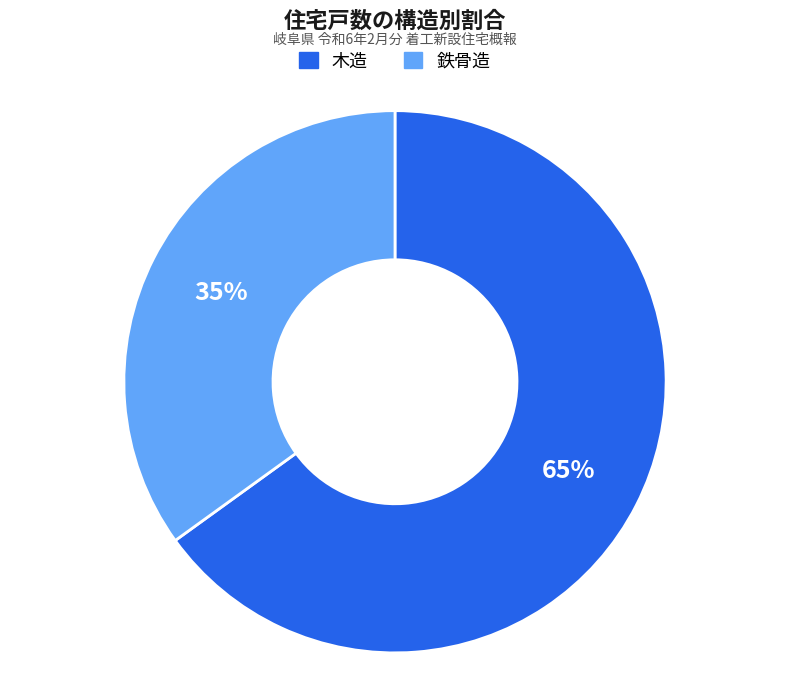

What is the ratio of the value at 木造 to the value at 鉄骨造?

1.9